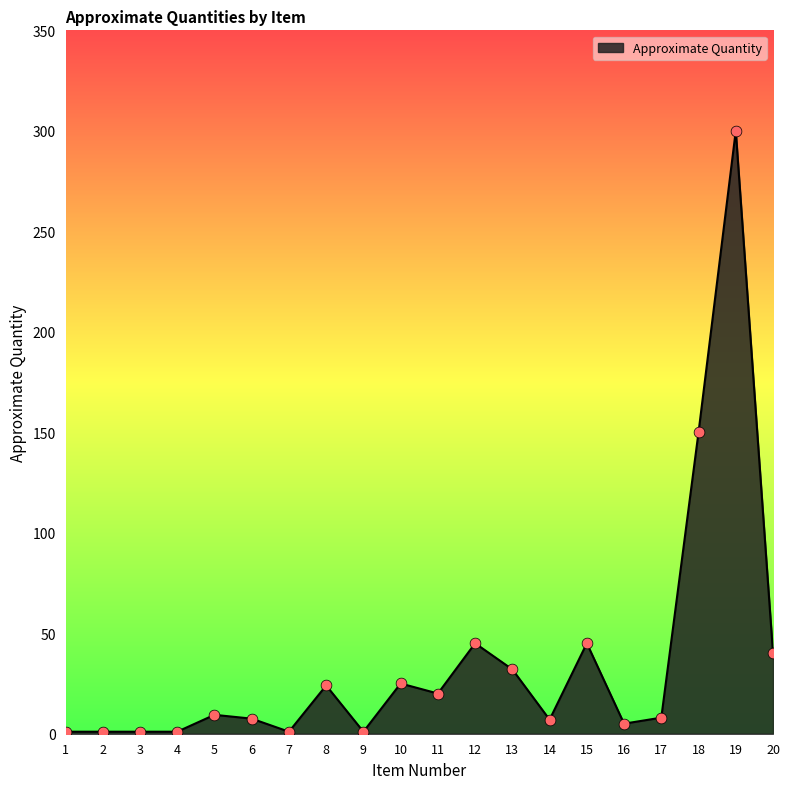

What is the change in value from 1 to 16?

+4.0